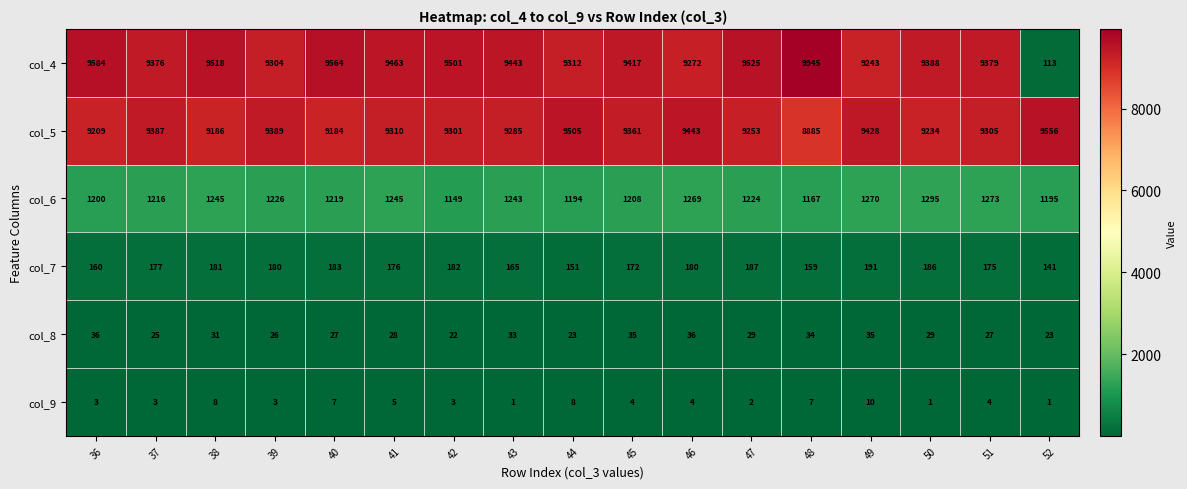

How many categories are shown in the chart?

17